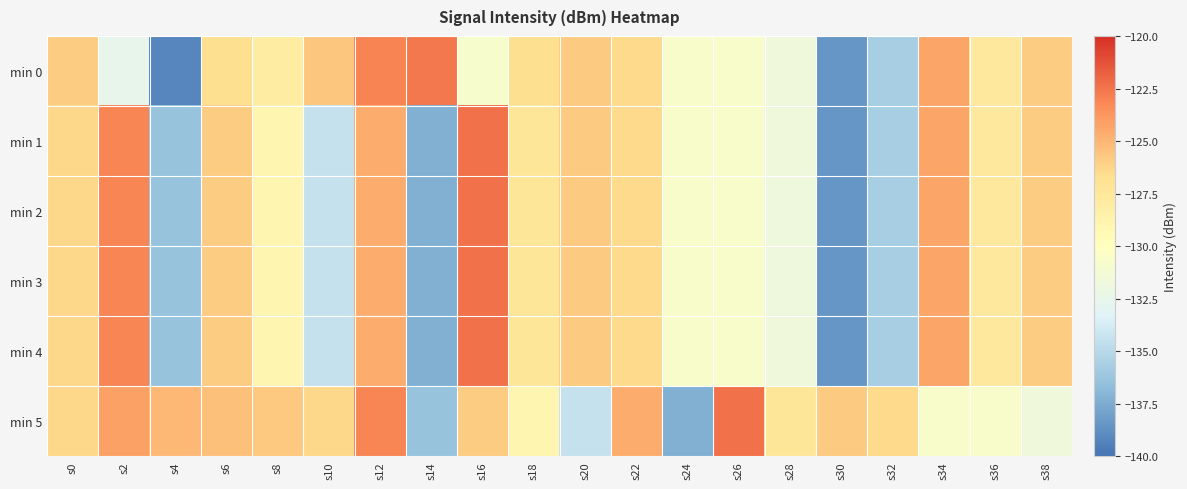

At s6, list the series in order from smallest to largest.

min 0, min 4, min 3, min 2, min 1, min 5